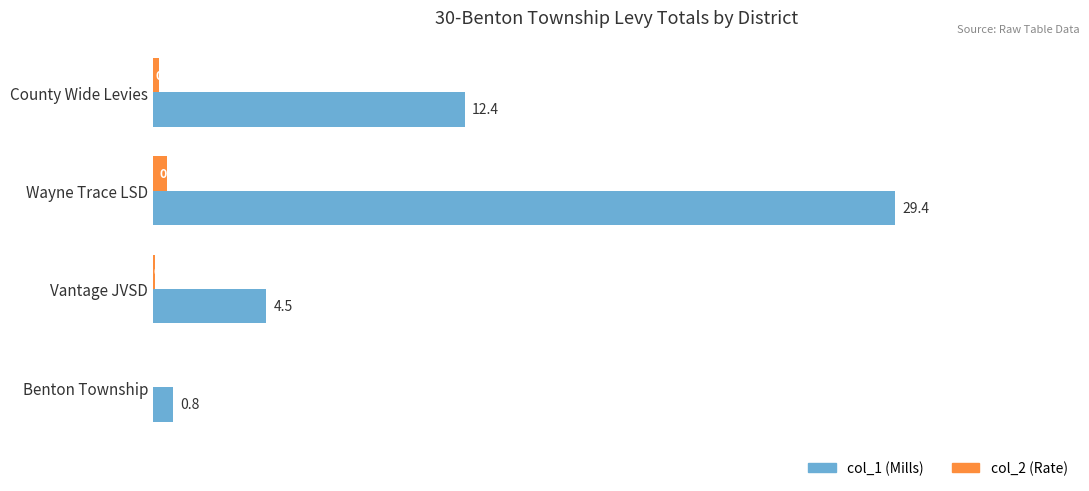

At which label does col_2 (Rate) reach its peak?

Wayne Trace LSD